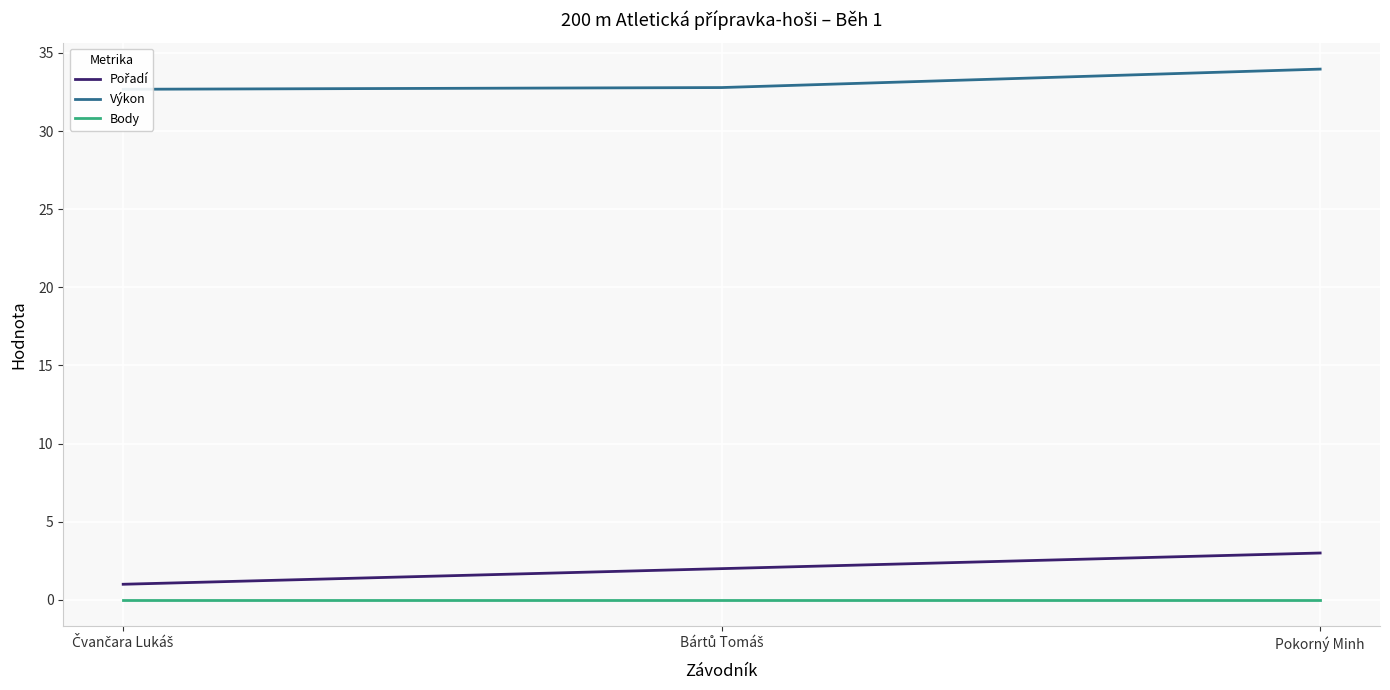

At which category is the sum across all series the highest?

Pokorný Minh